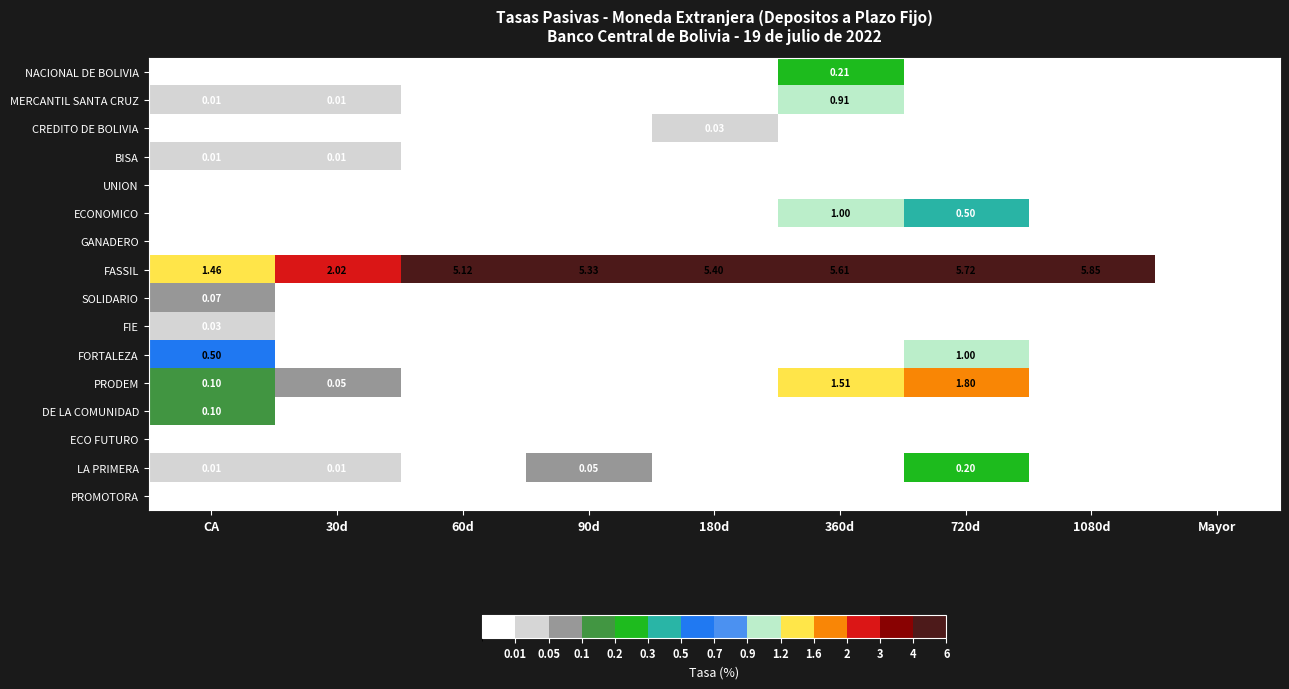

Is it true that FIE equals -0.0 at Mayor?

False